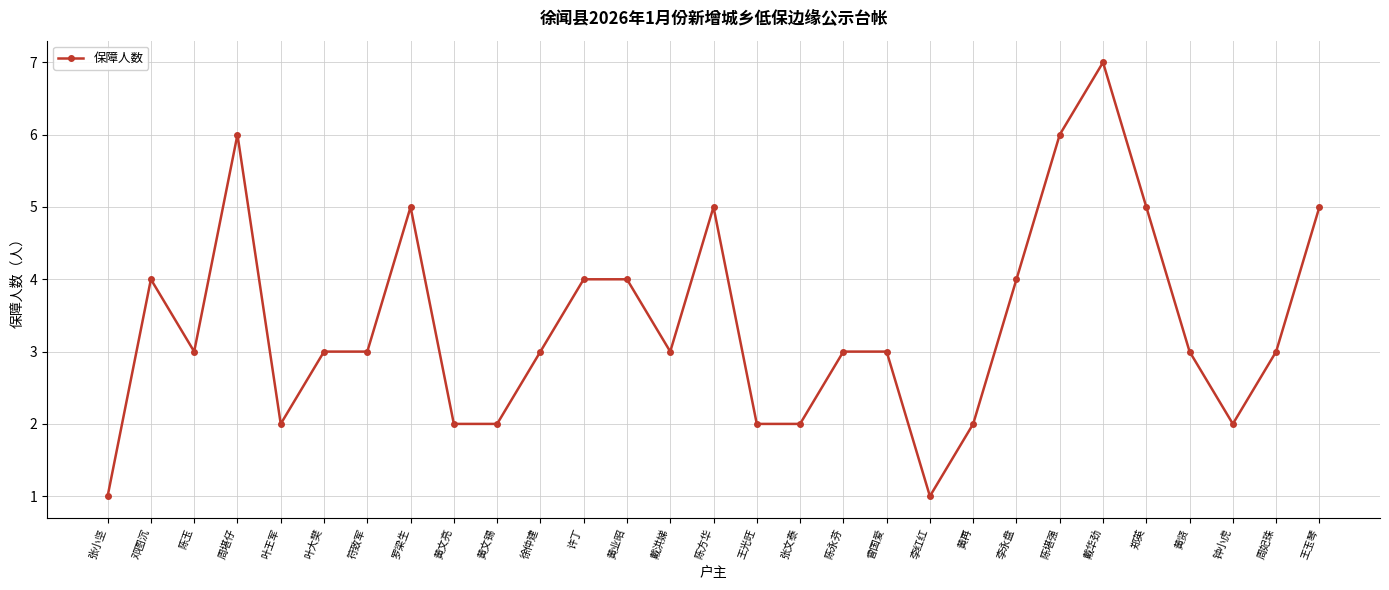

What is the ratio of the value at 李永盘 to the value at 张文泰?

2.0